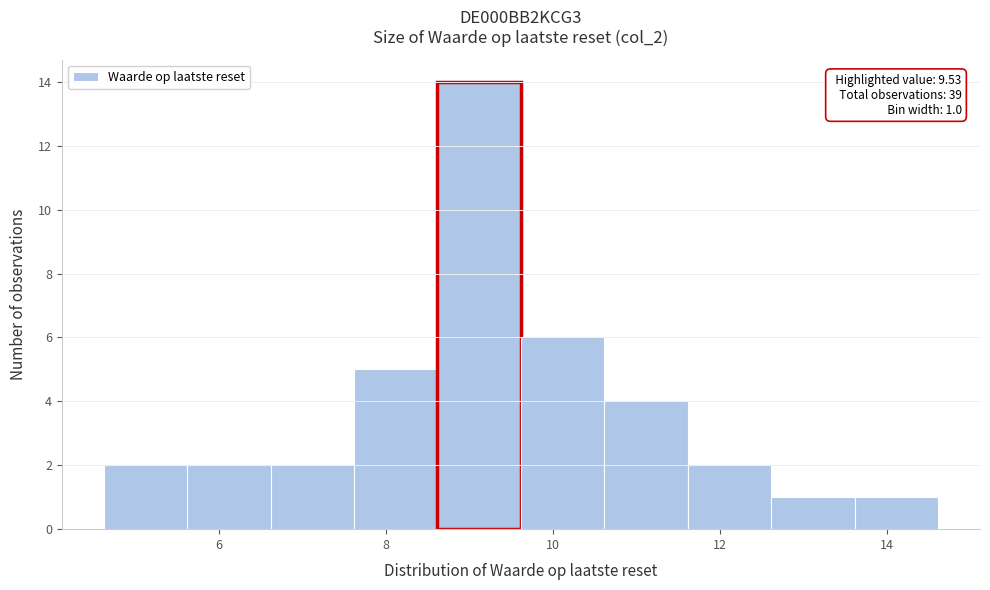

Over which range of the x-axis is the bar tallest?

8.62 to 9.62